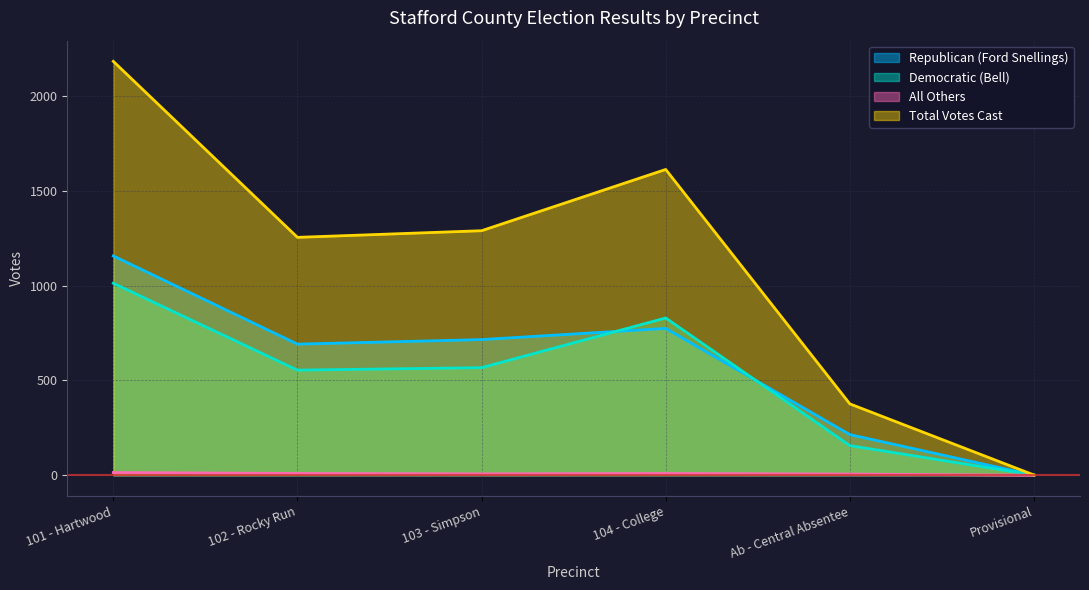

At which label is Total Votes Cast closest to 1091?

102 - Rocky Run